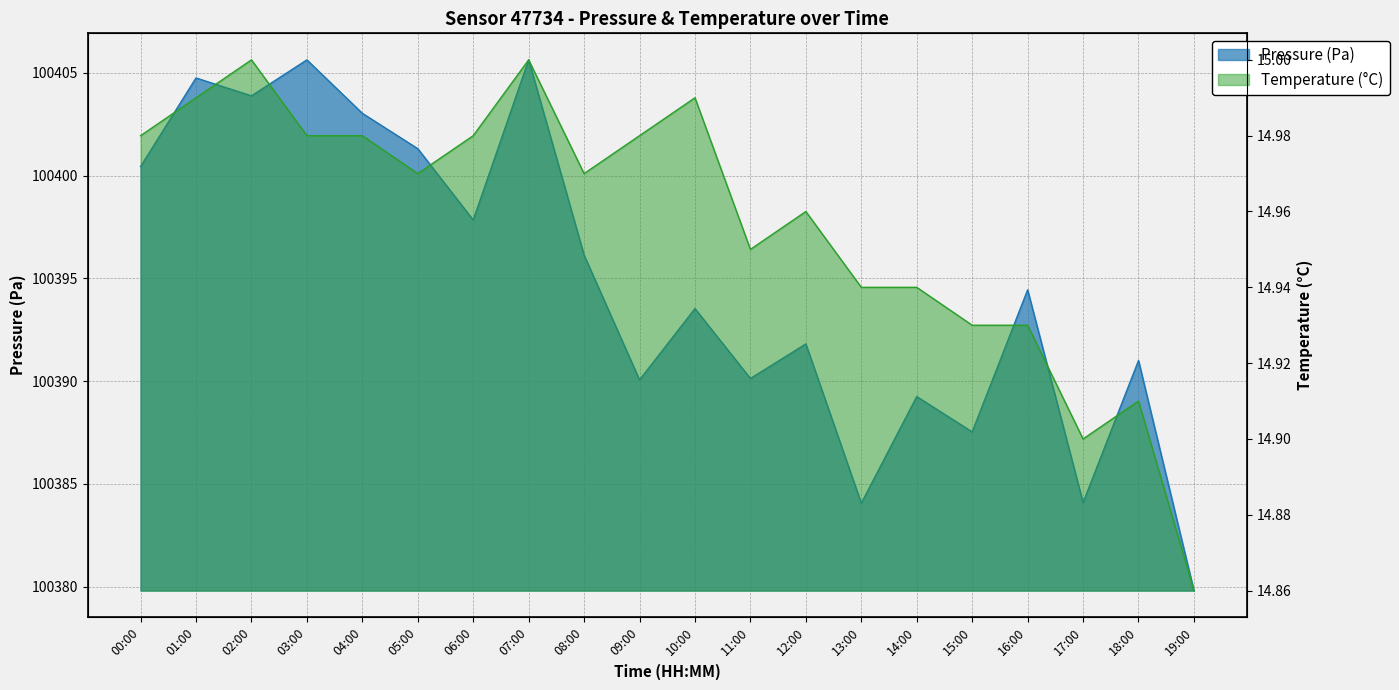

What is the label of the 5th point from the right?

15:00